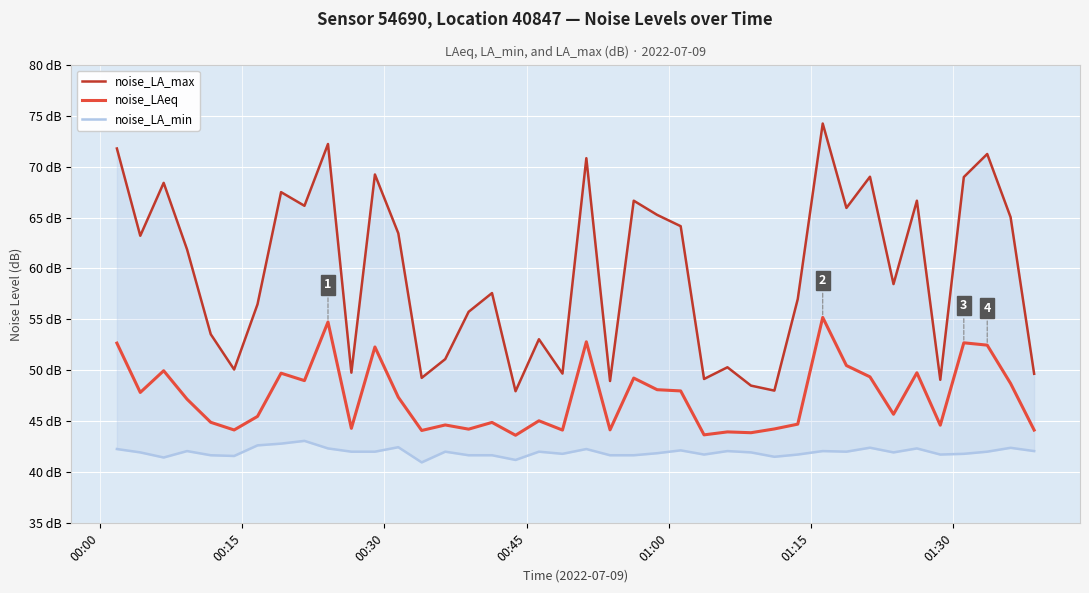

How many lines are shown in the chart?

3